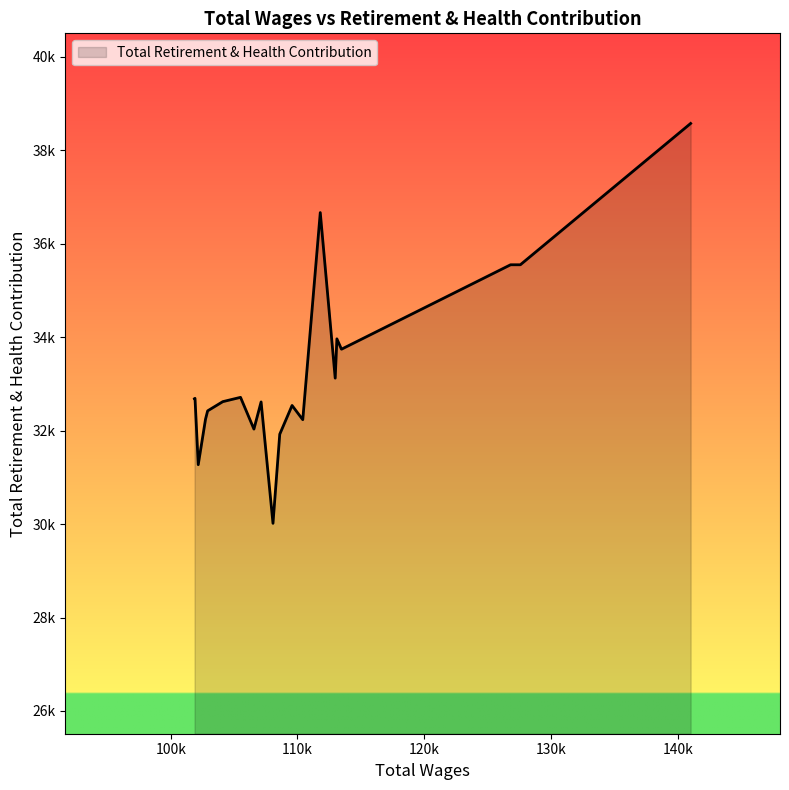

List the labels in order of value, largest first.

0, 6, 1, 2, 4, 3, 5, 13, 18, 19, 14, 11, 8, 15, 16, 7, 12, 9, 17, 10